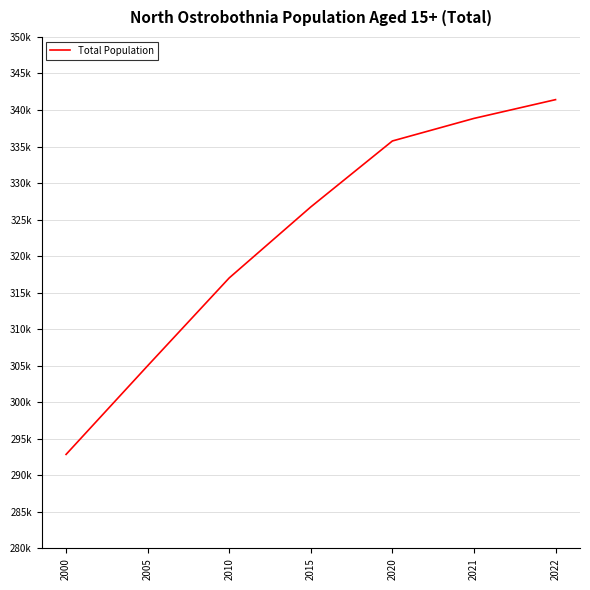

Where does the data first go above 326736?

2020